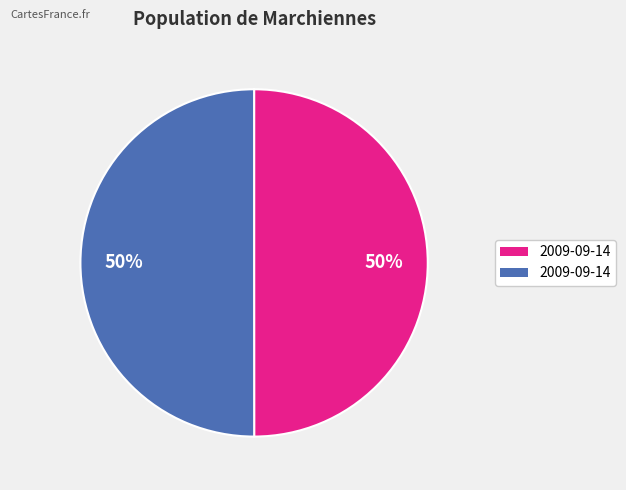

To the nearest percent, what is the average slice percentage?

50%